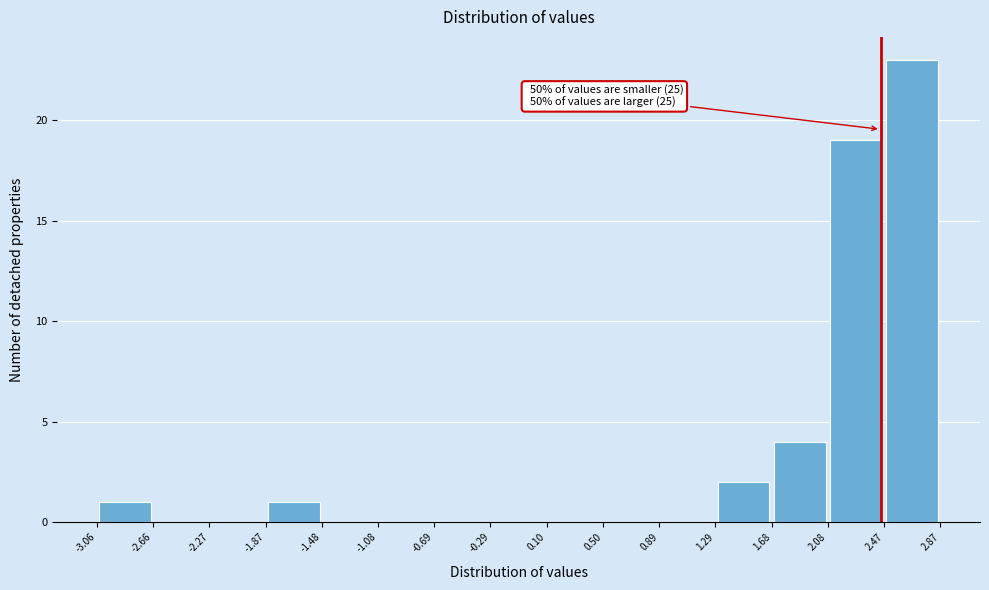

Which range on the x-axis has the tallest bar?

2.47 to 2.87